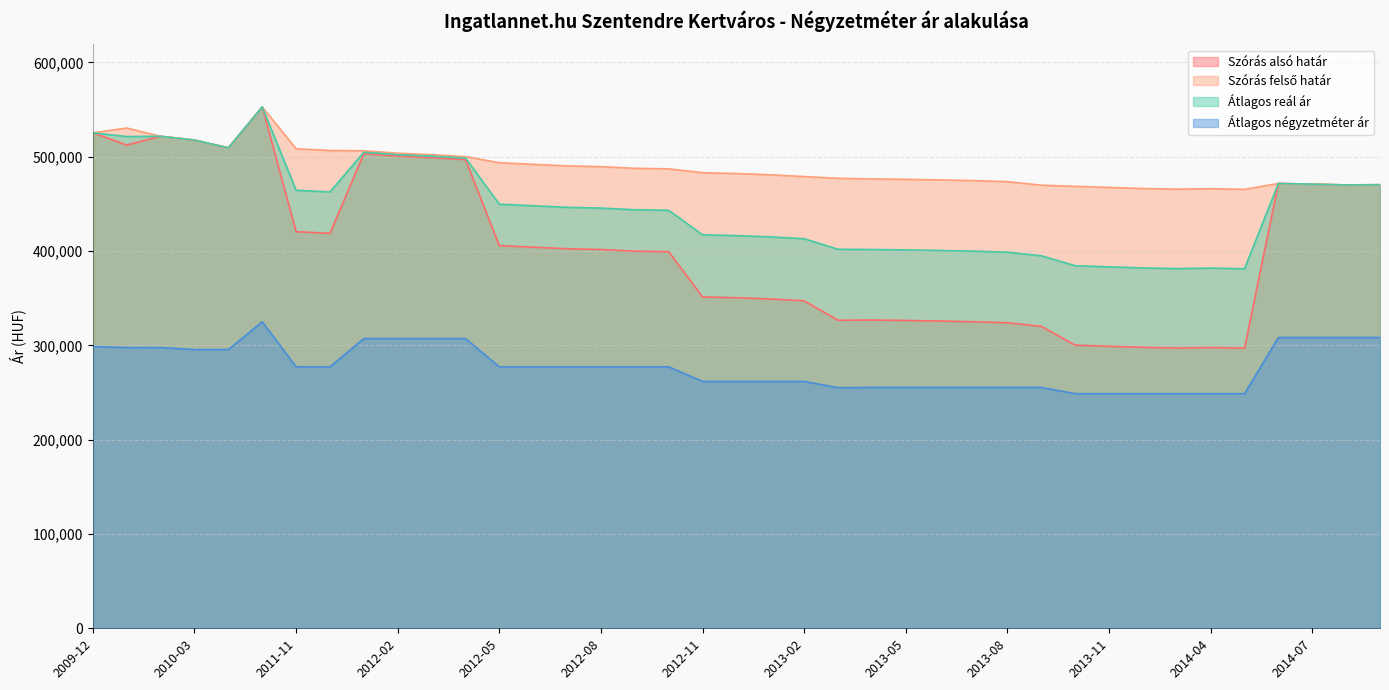

What is the label of the 18th point from the left?

2012-10